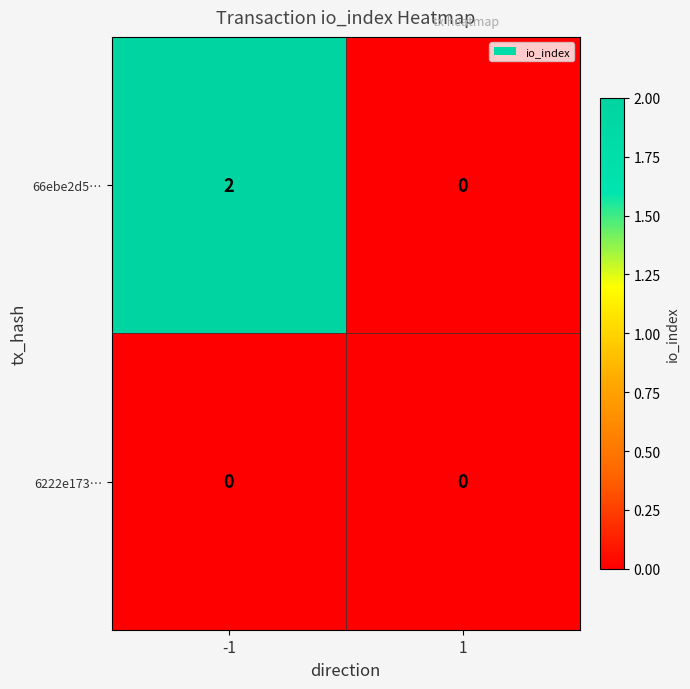

Reading right to left, transcribe all the data shown in this chart.

66ebe2d5…: 0	2
6222e173…: 0	0